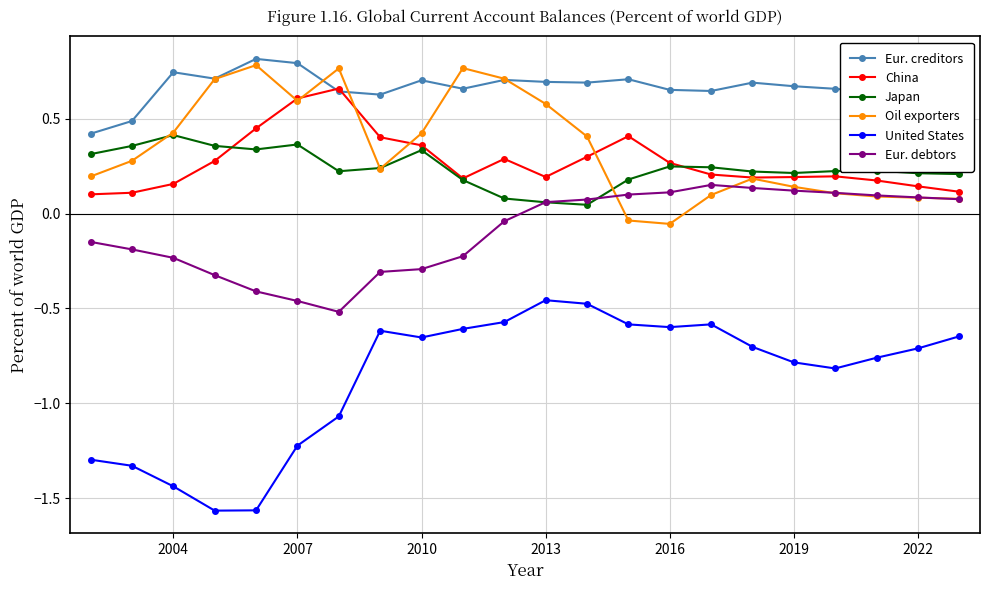

Rank the series by their maximum value, from lowest to highest.

United States, Eur. debtors, Japan, China, Oil exporters, Eur. creditors